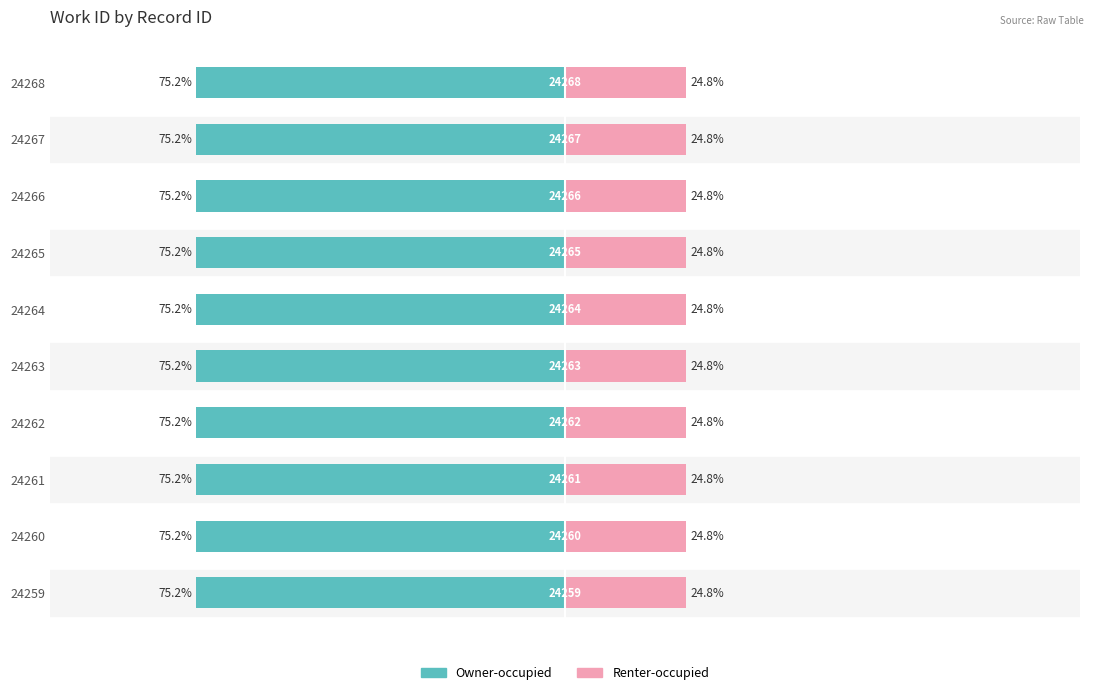

What is the sum of the Renter-occupied values at 0 and 9?

49.5